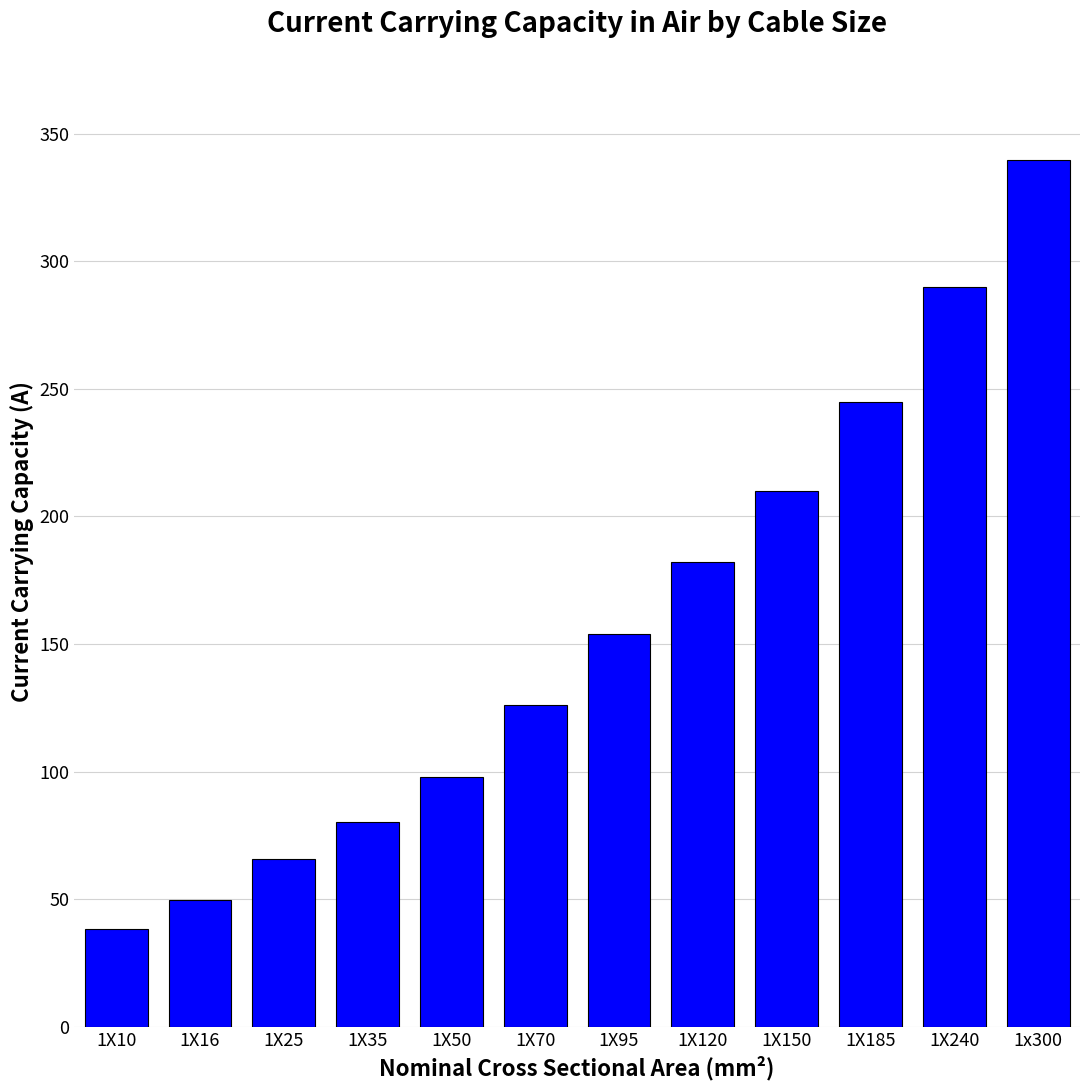

List the labels in order of value, smallest first.

1X10, 1X16, 1X25, 1X35, 1X50, 1X70, 1X95, 1X120, 1X150, 1X185, 1X240, 1x300